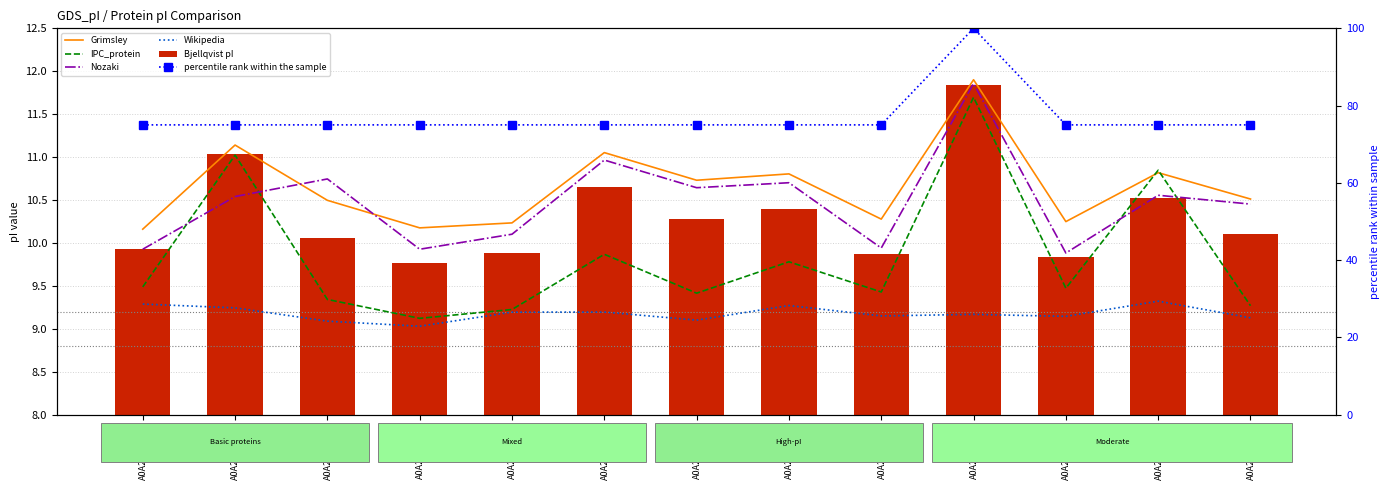

The percentile rank within the sample series shows 100.0 at A0A286MQ99. True or false?

True